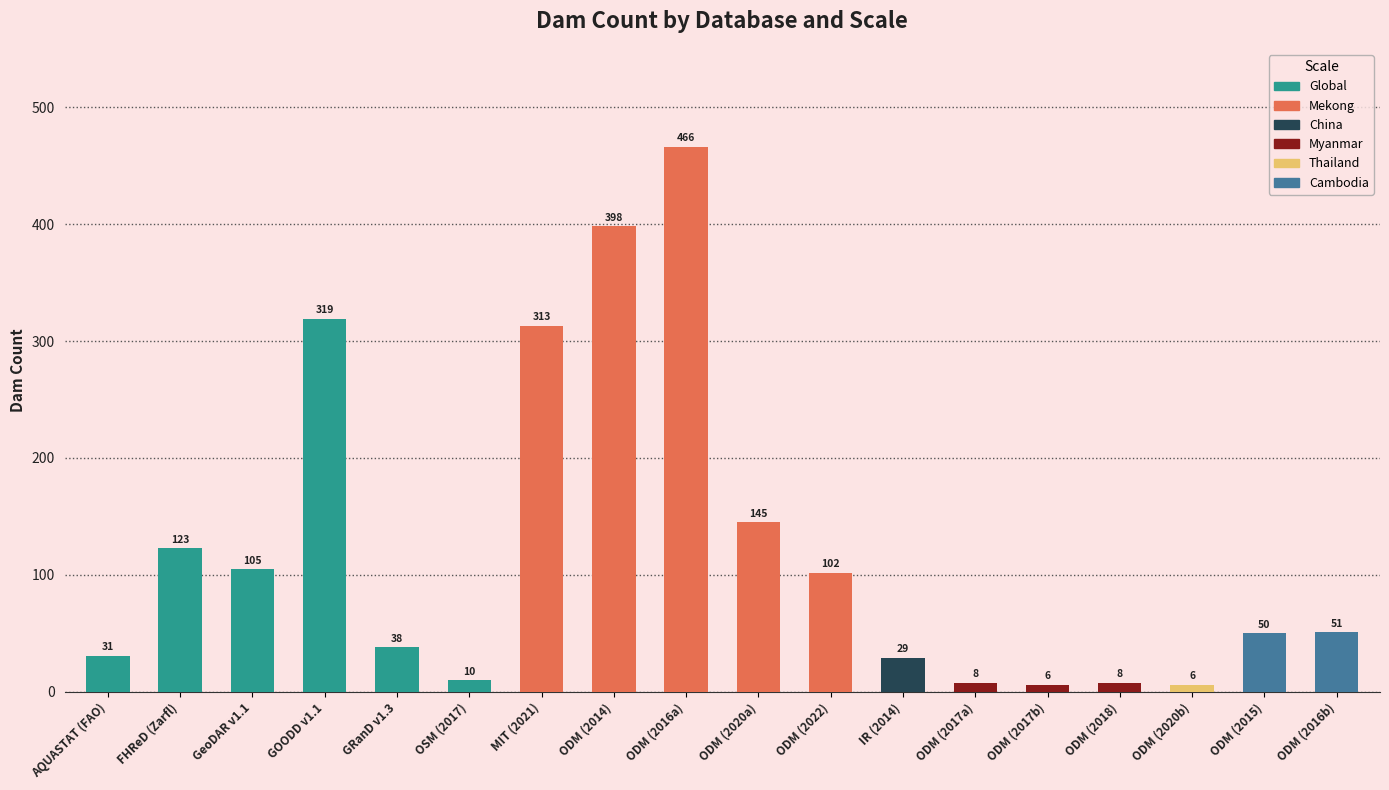

What is the sum of the values at ODM (2014) and GOODD v1.1?

717